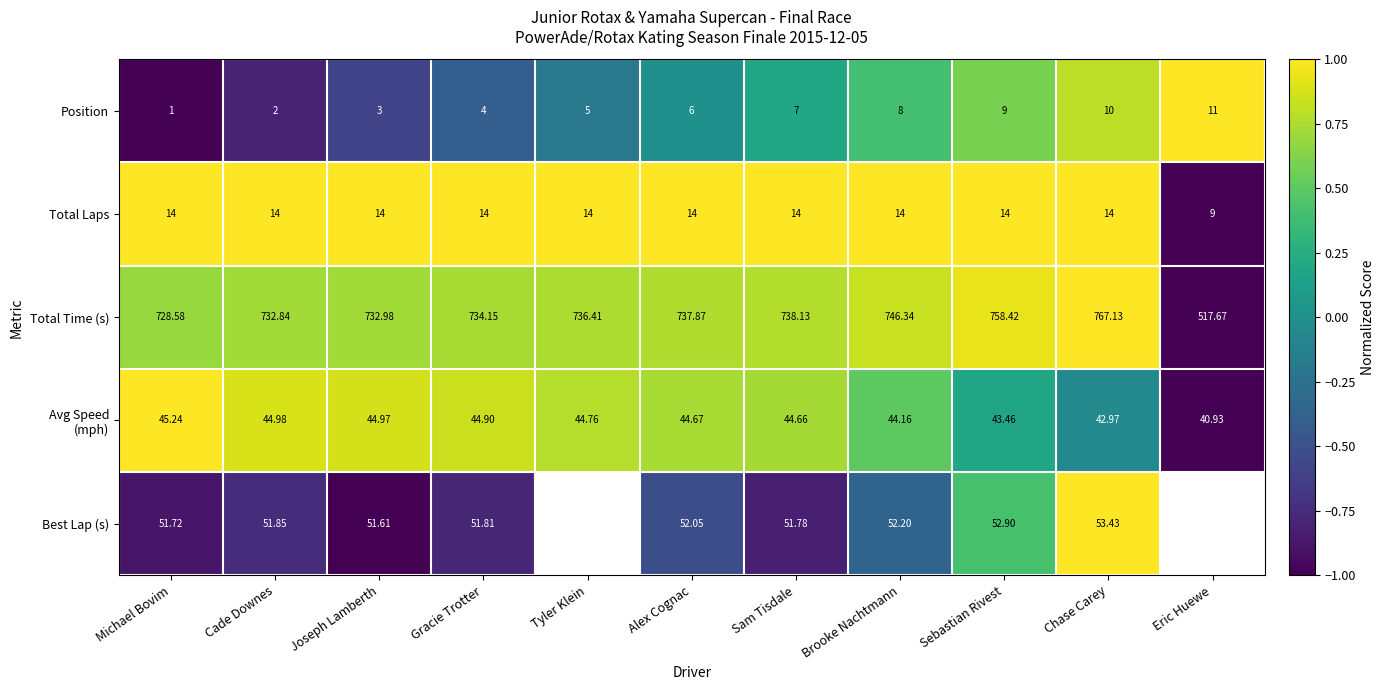

What is the spread (max minus min) of values at Sebastian Rivest?

749.4